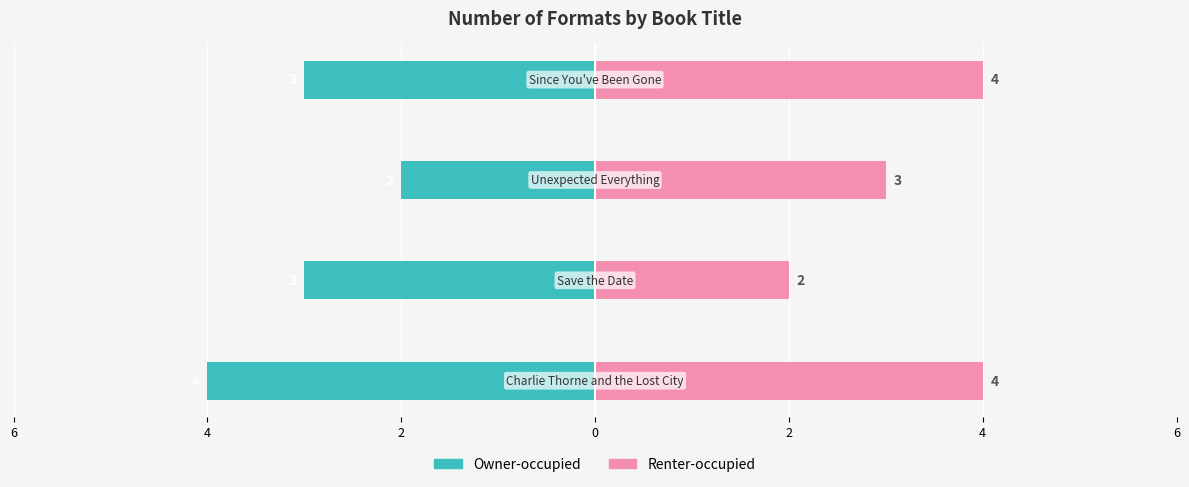

What are all the series names shown in the legend?

Owner-occupied, Renter-occupied